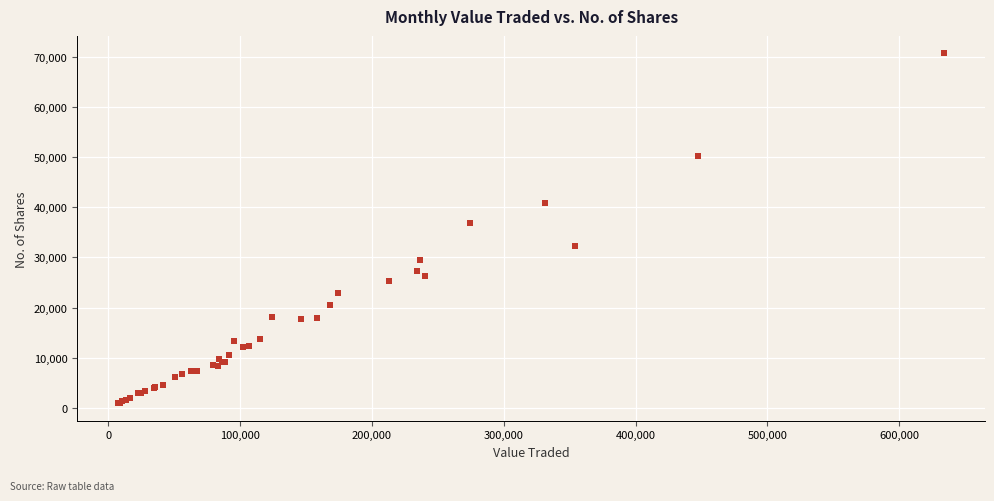

What Y value in the scatter plot is closest to 35796?

36930